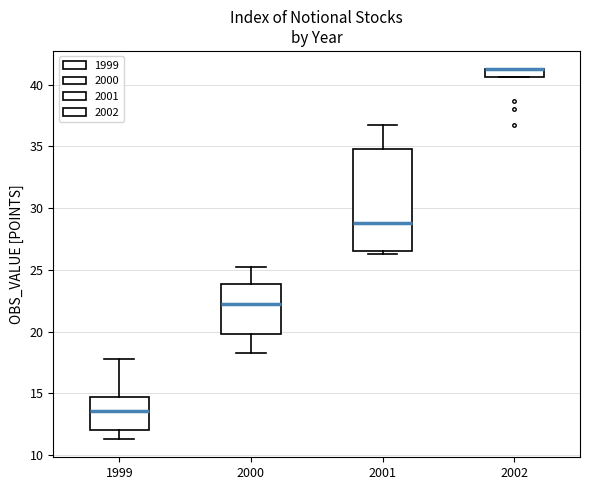

Where does the upper whisker of the box at x = 1999 end on the y-axis? The values are not printed on the chart, so give them approximately, as read against the axis.

18.0